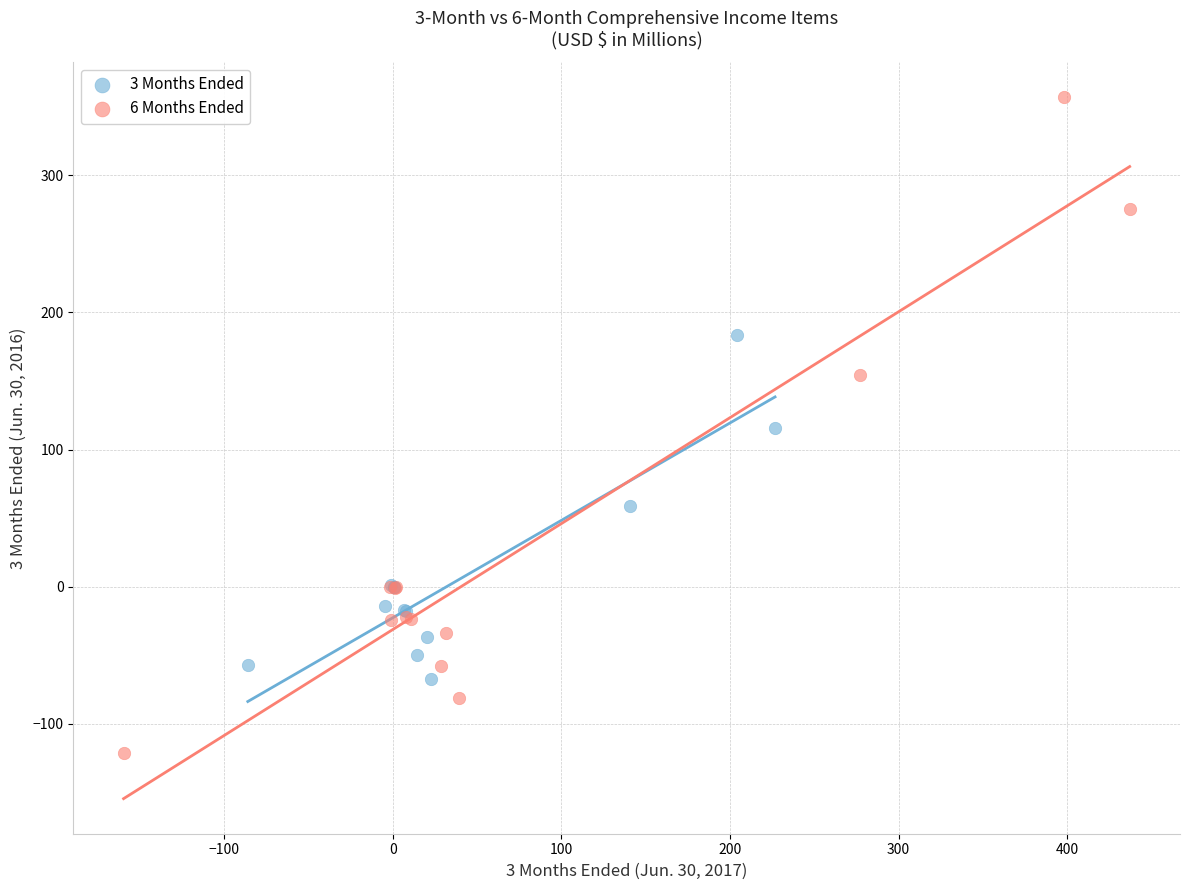

Which series reaches the minimum Y coordinate?

6 Months Ended